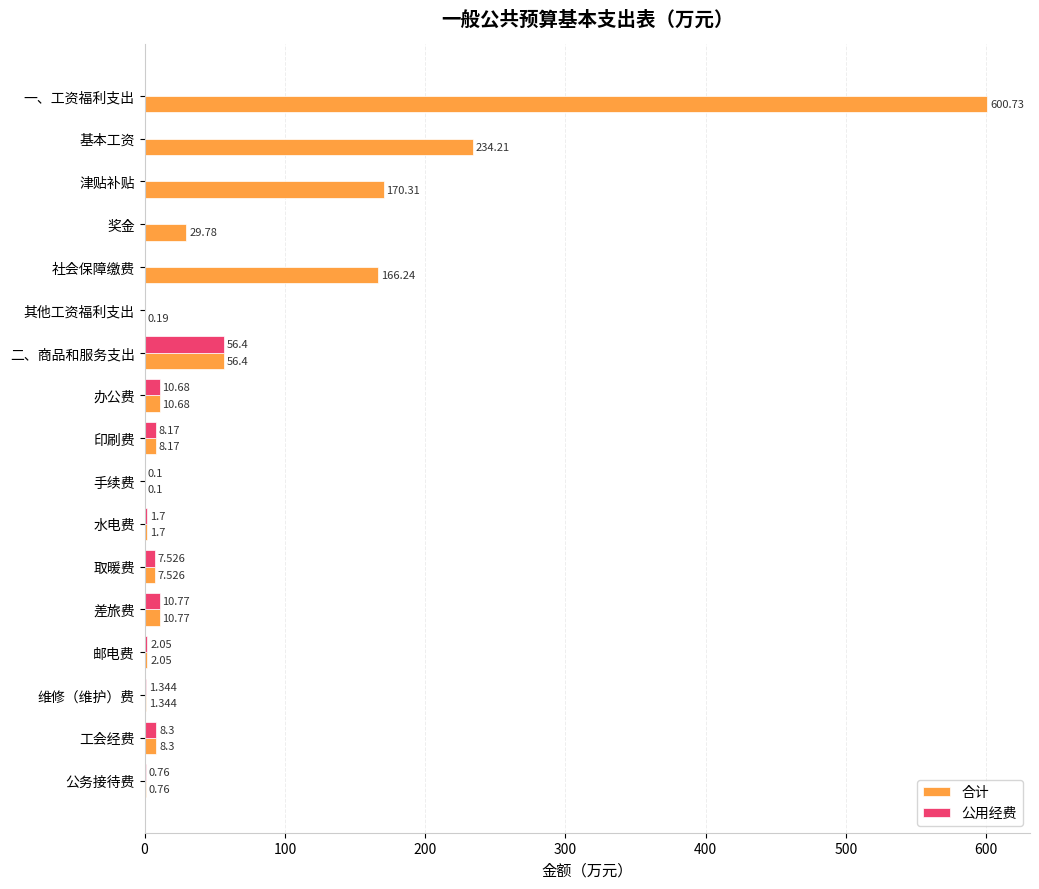

At which label is 公用经费 closest to 28?

差旅费